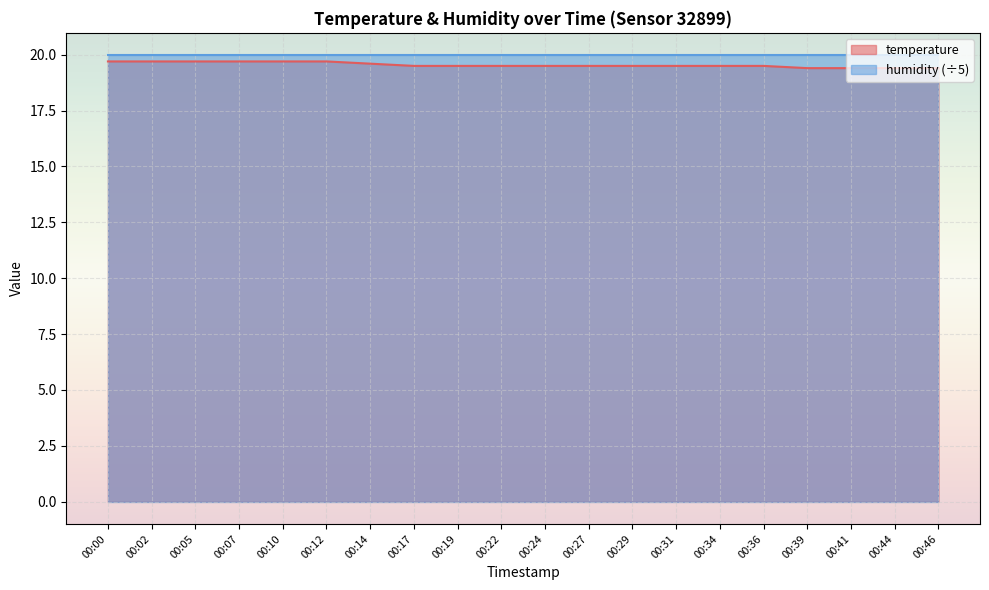

True or false: the data shows 19.7 at 00:00.

True